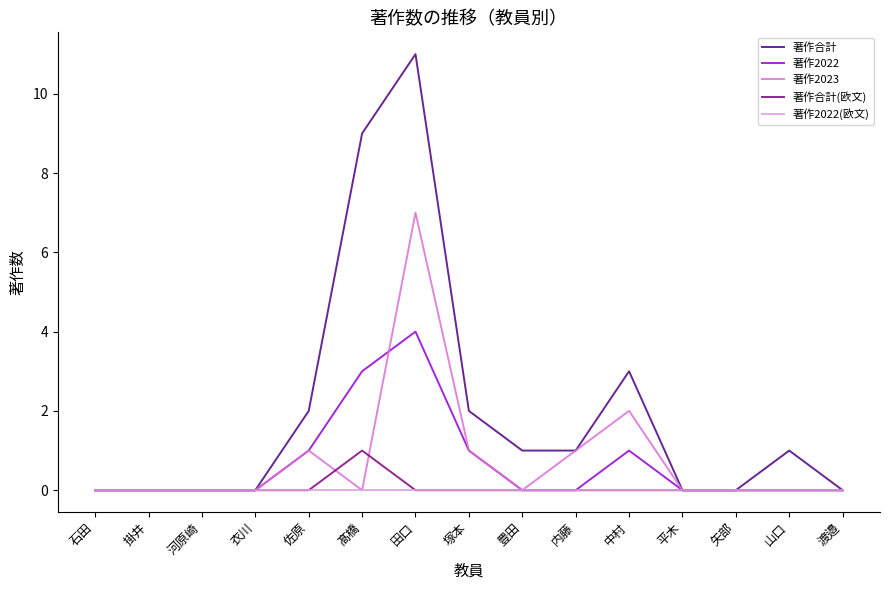

Is it true that 著作合計 equals 1 at 豊田?

True